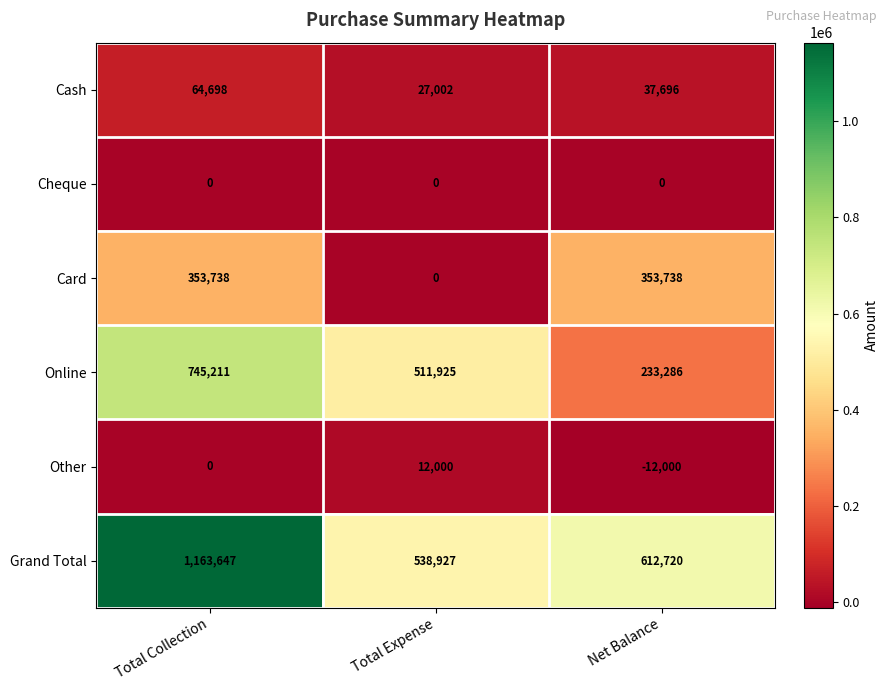

Between Total Collection and Net Balance, which series saw the biggest shift?

Grand Total